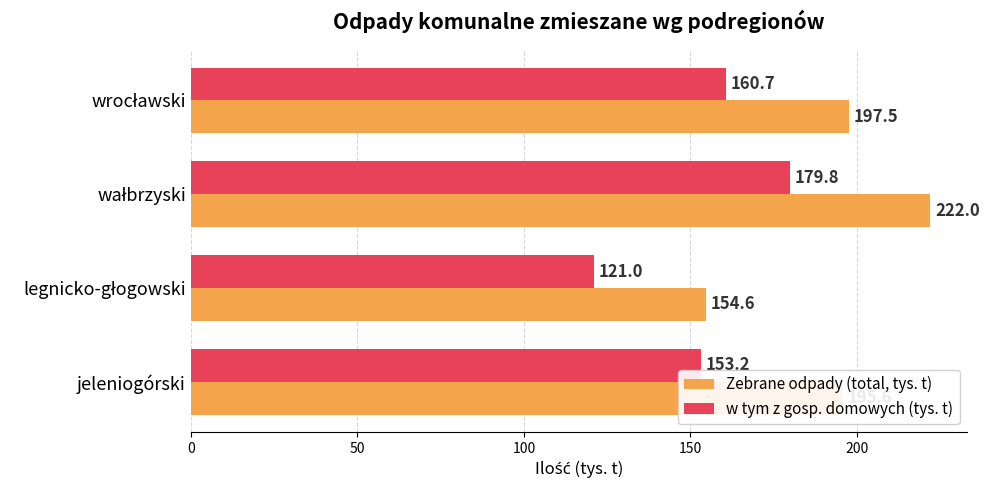

Which series has the largest total across all categories?

Zebrane odpady (total, tys. t)